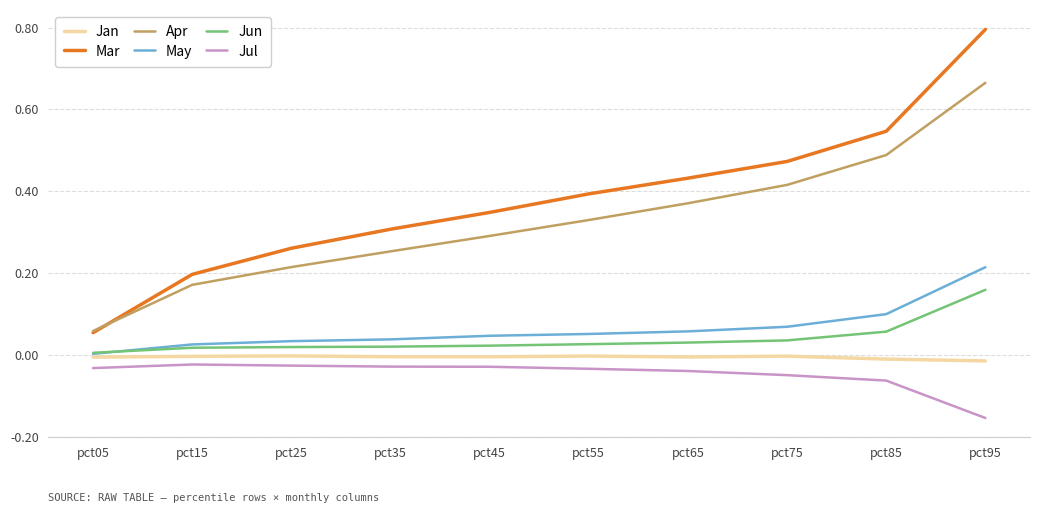

Rank the series by their maximum value, from lowest to highest.

Jul, Jan, Jun, May, Apr, Mar